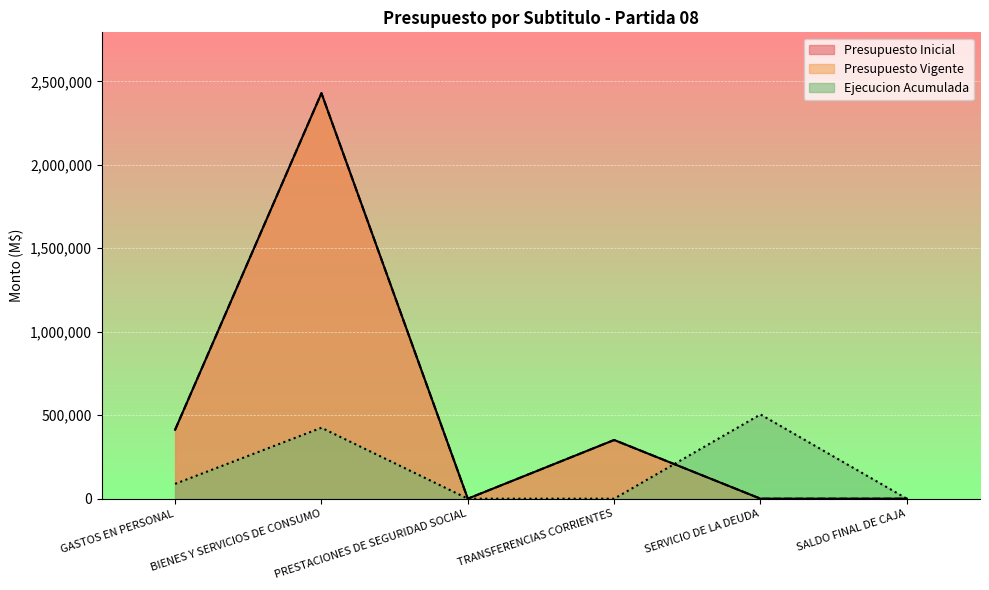

At which category is the sum across all series the highest?

BIENES Y SERVICIOS DE CONSUMO